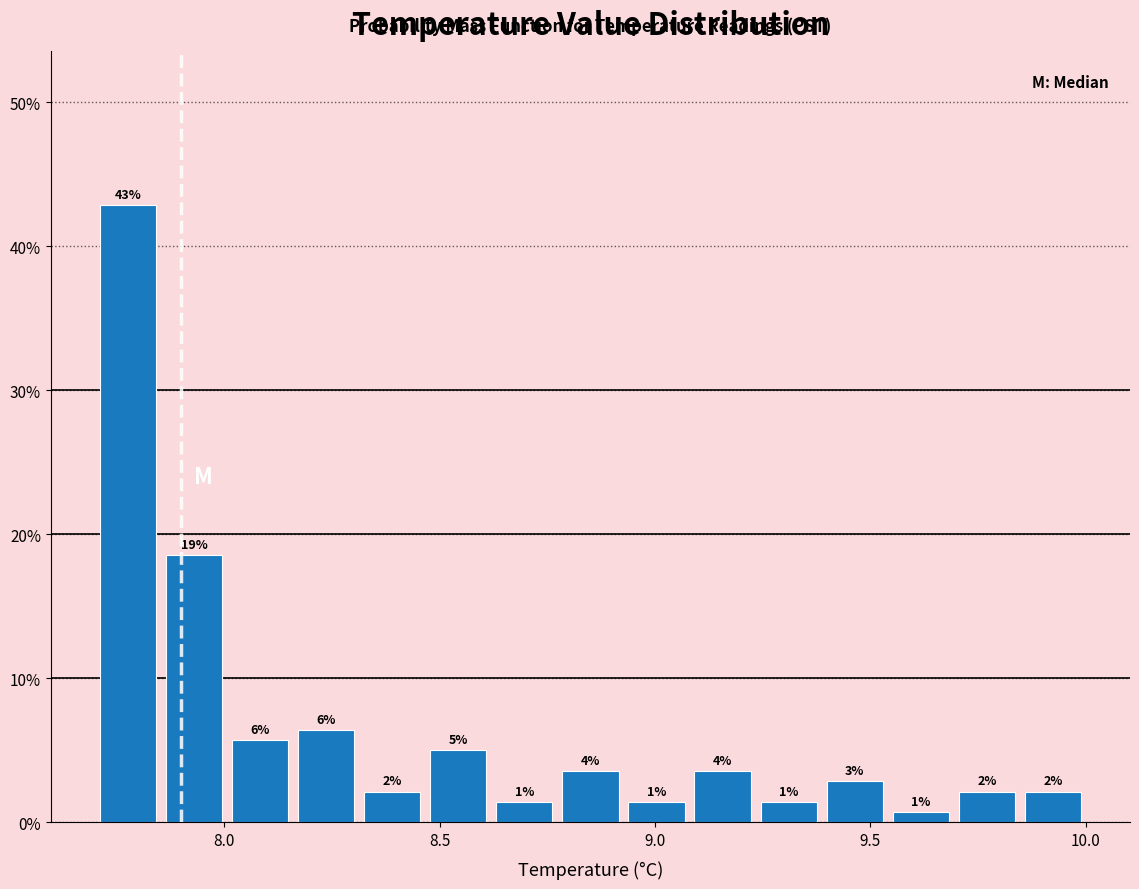

Around what value on the x-axis is the tallest bar? Give the approximate position of its centre, as read against the axis.

7.80